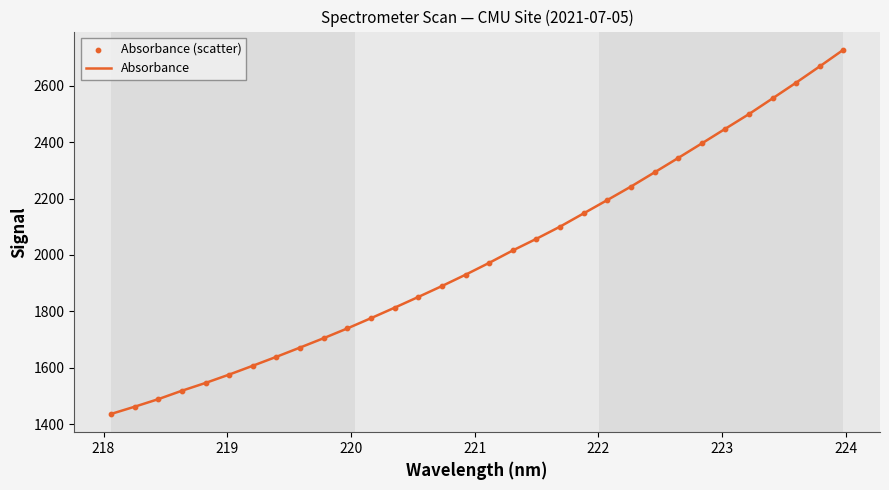

What is the smallest value displayed?

1436.2